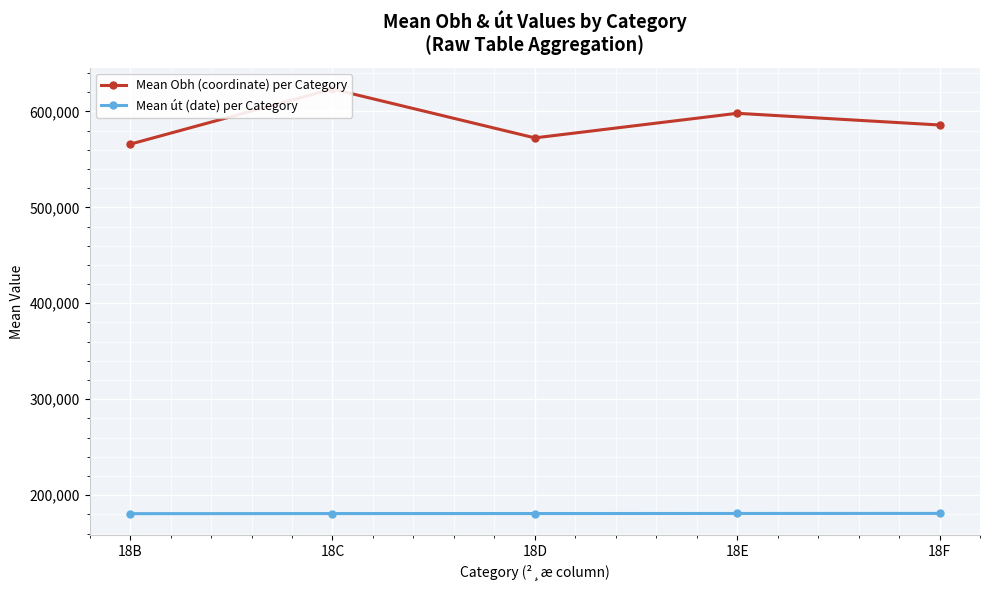

What is the value of the Mean Obh (coordinate) per Category point at the 3rd from the left?

572423.8